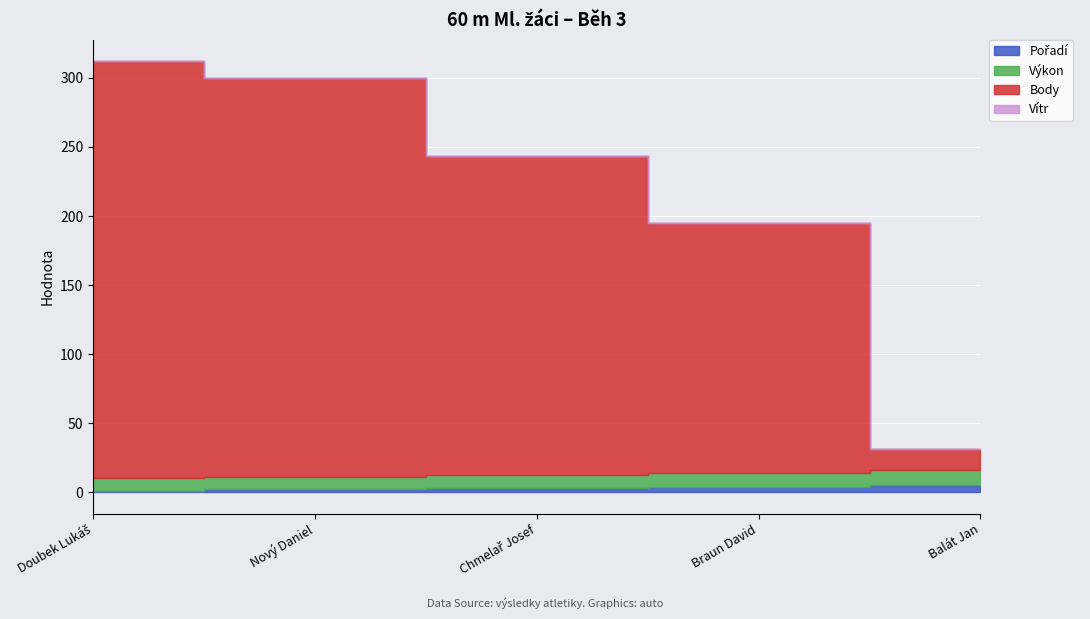

Where does the Pořadí series first go above 3?

Braun David